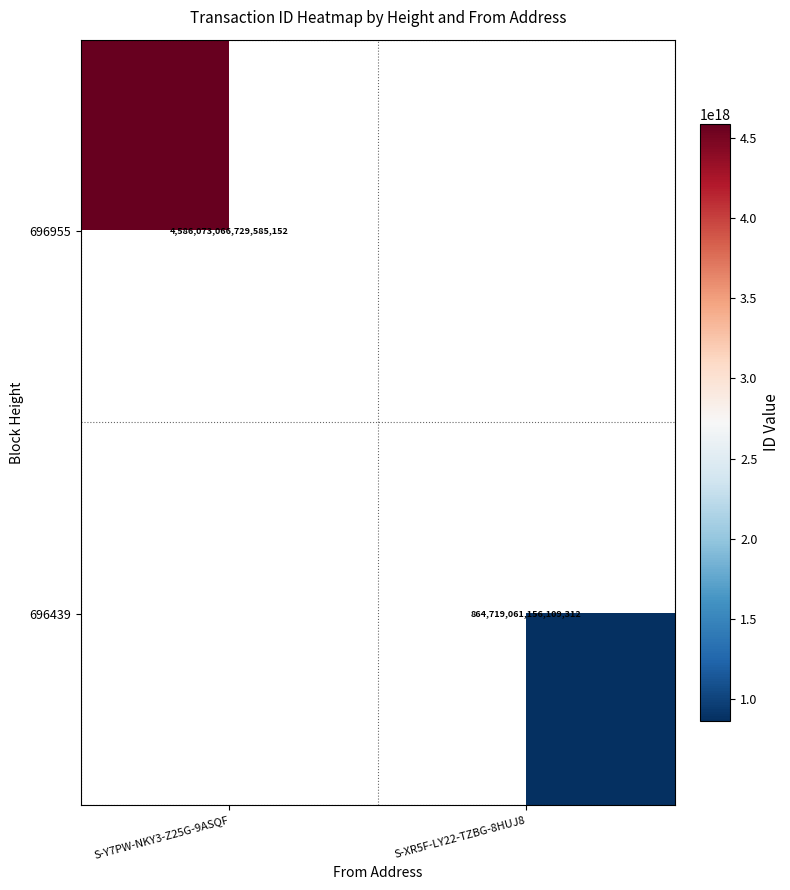

At how many categories does at least one series exceed 2942101511576872448?

1